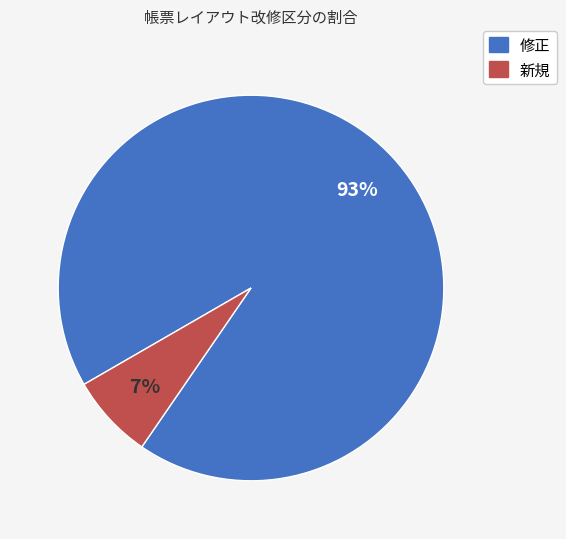

To the nearest percent, what is the combined percentage of 新規 and 修正?

100%